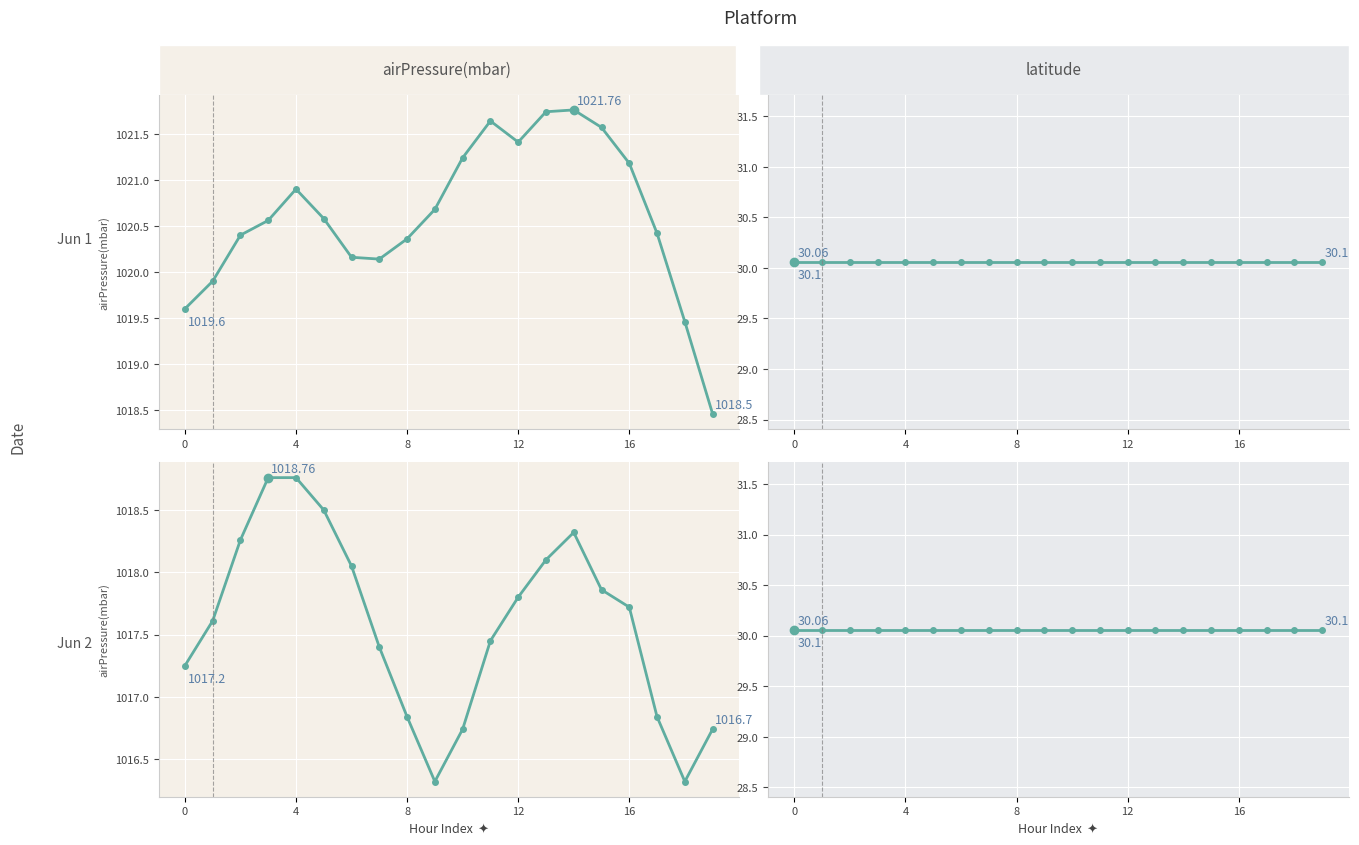

Which label corresponds to the largest value in the chart?

14